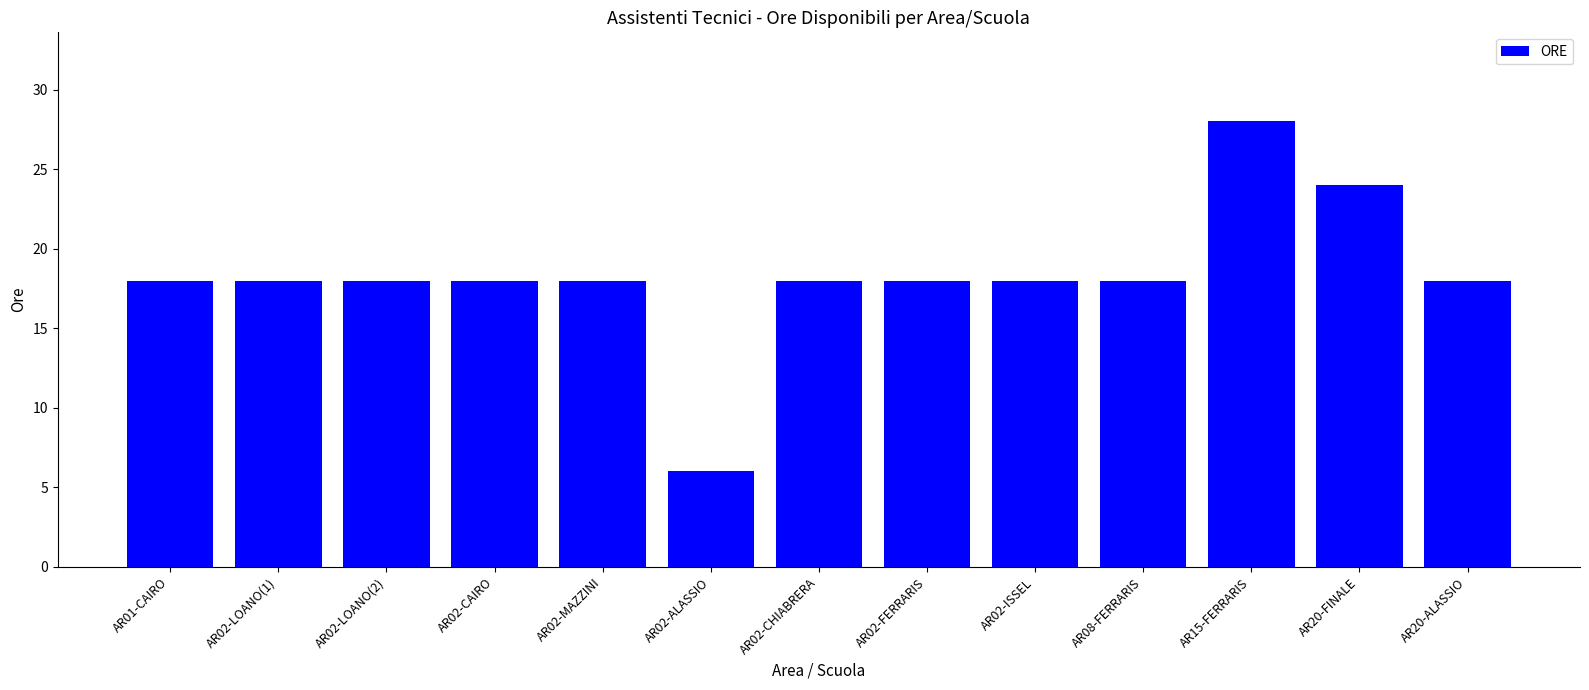

What is the difference between the second highest and minimum values?

18